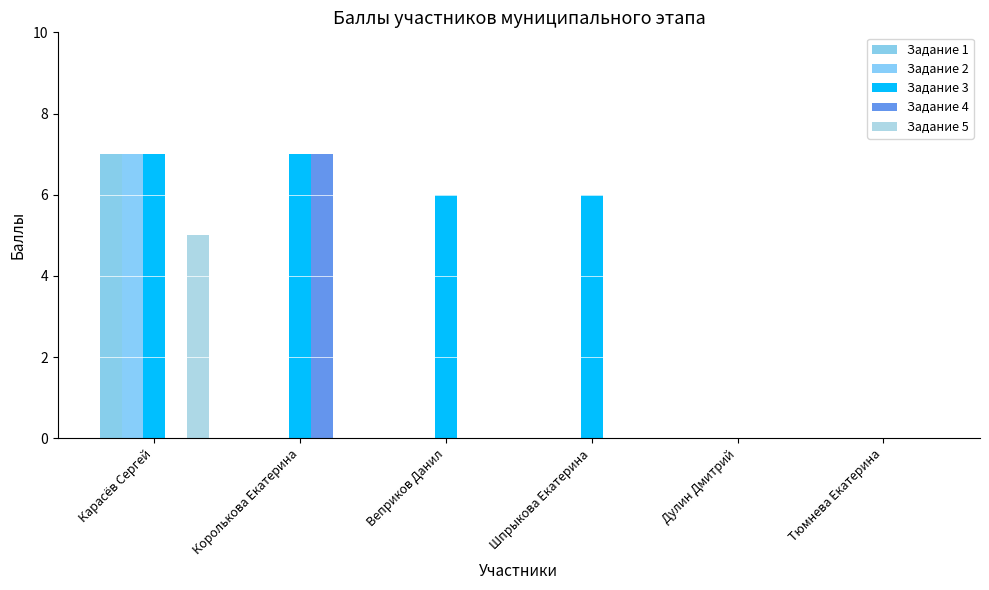

What is the label of the 6th bar from the right?

Карасёв Сергей